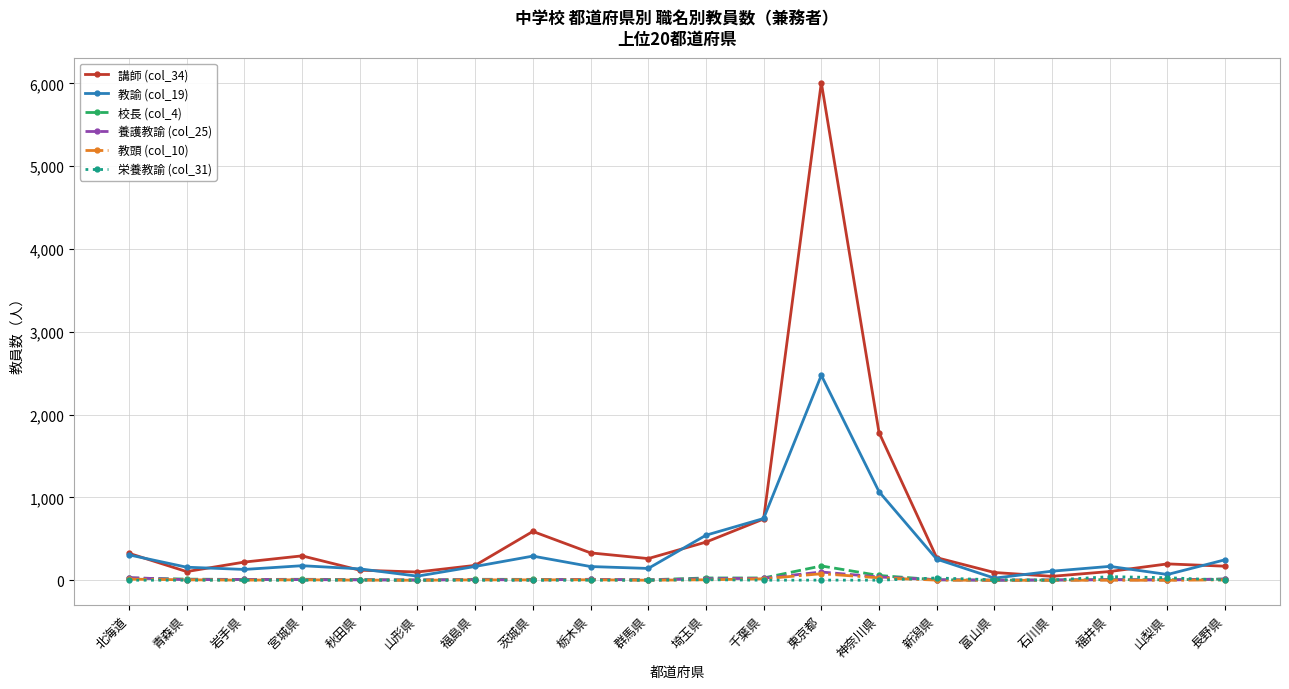

Does the chart have visible grid lines?

Yes